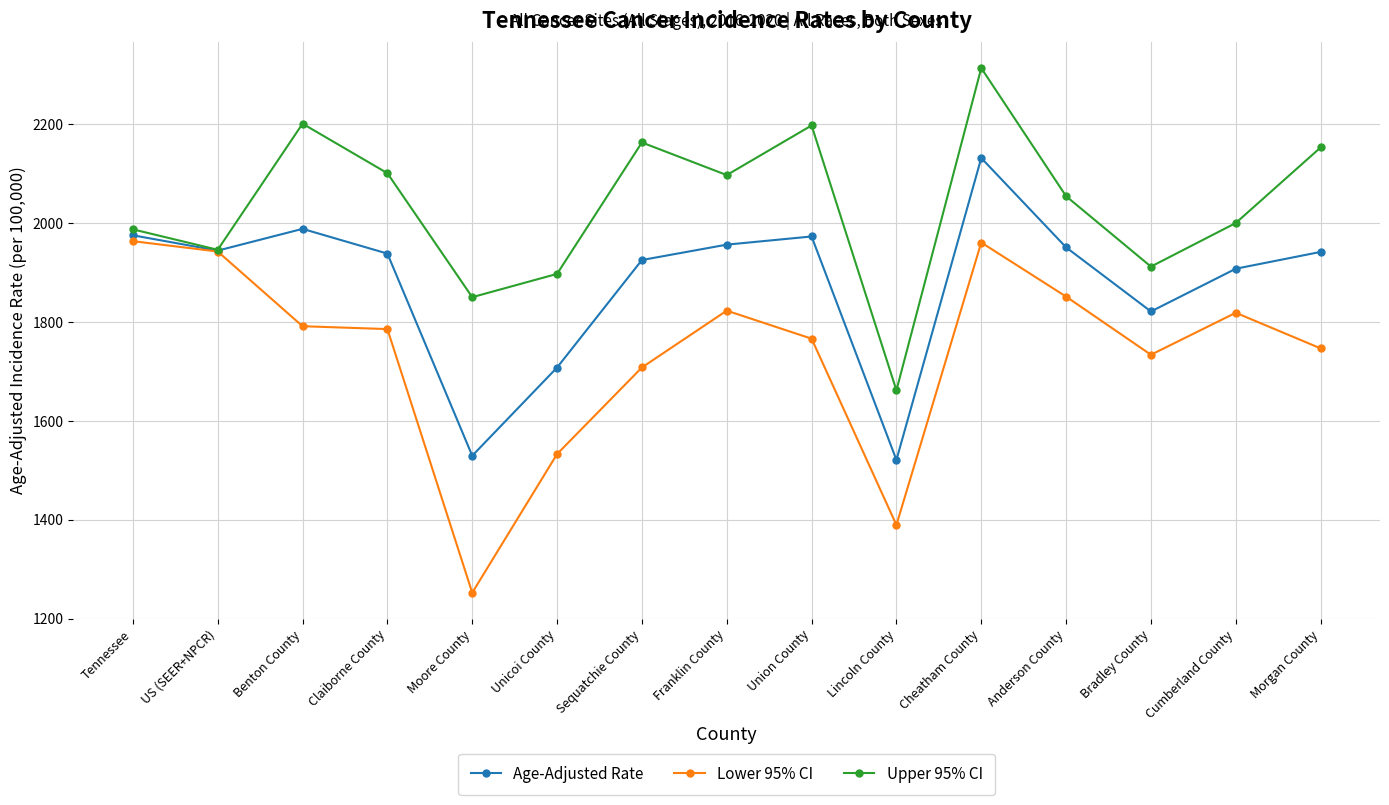

At which label does Upper 95% CI reach its peak?

Cheatham County